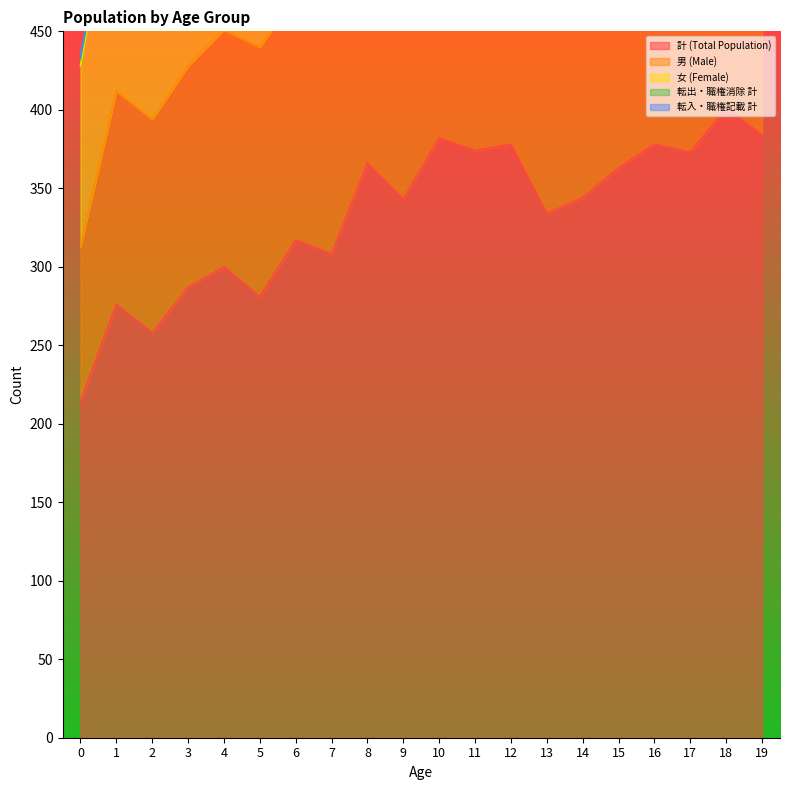

Which series changed the most between 5 and 16?

計 (Total Population)